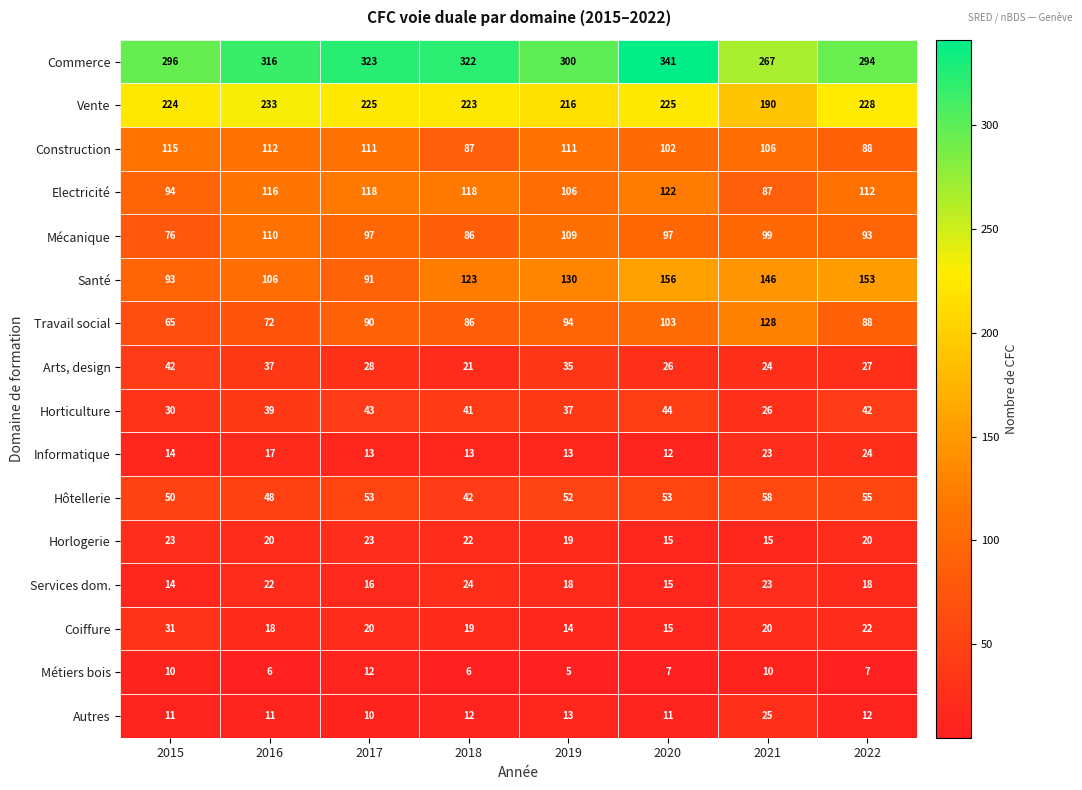

At how many categories does at least one series exceed 193?

8